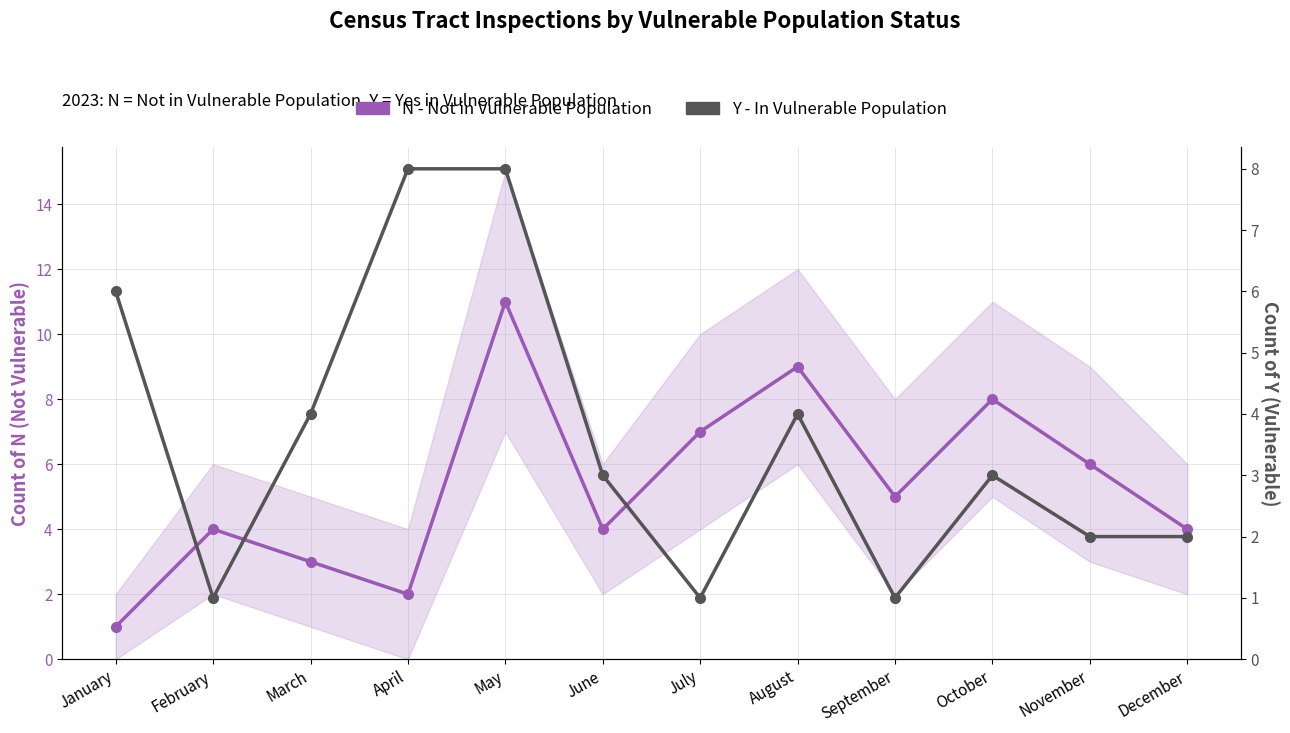

What is the difference between the highest and lowest values at December?

2